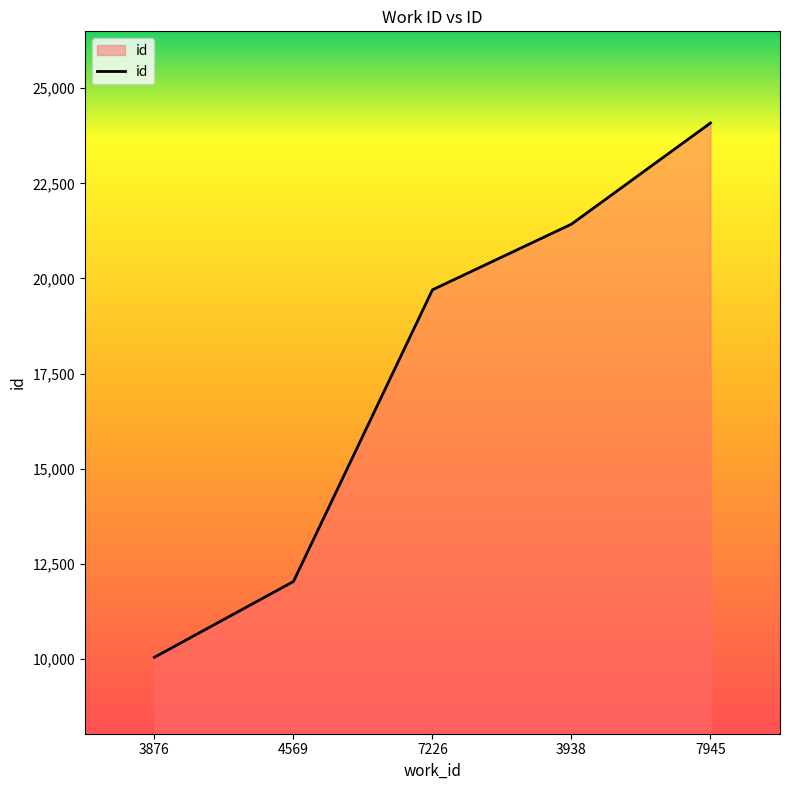

What is the maximum value shown in the chart?

24087